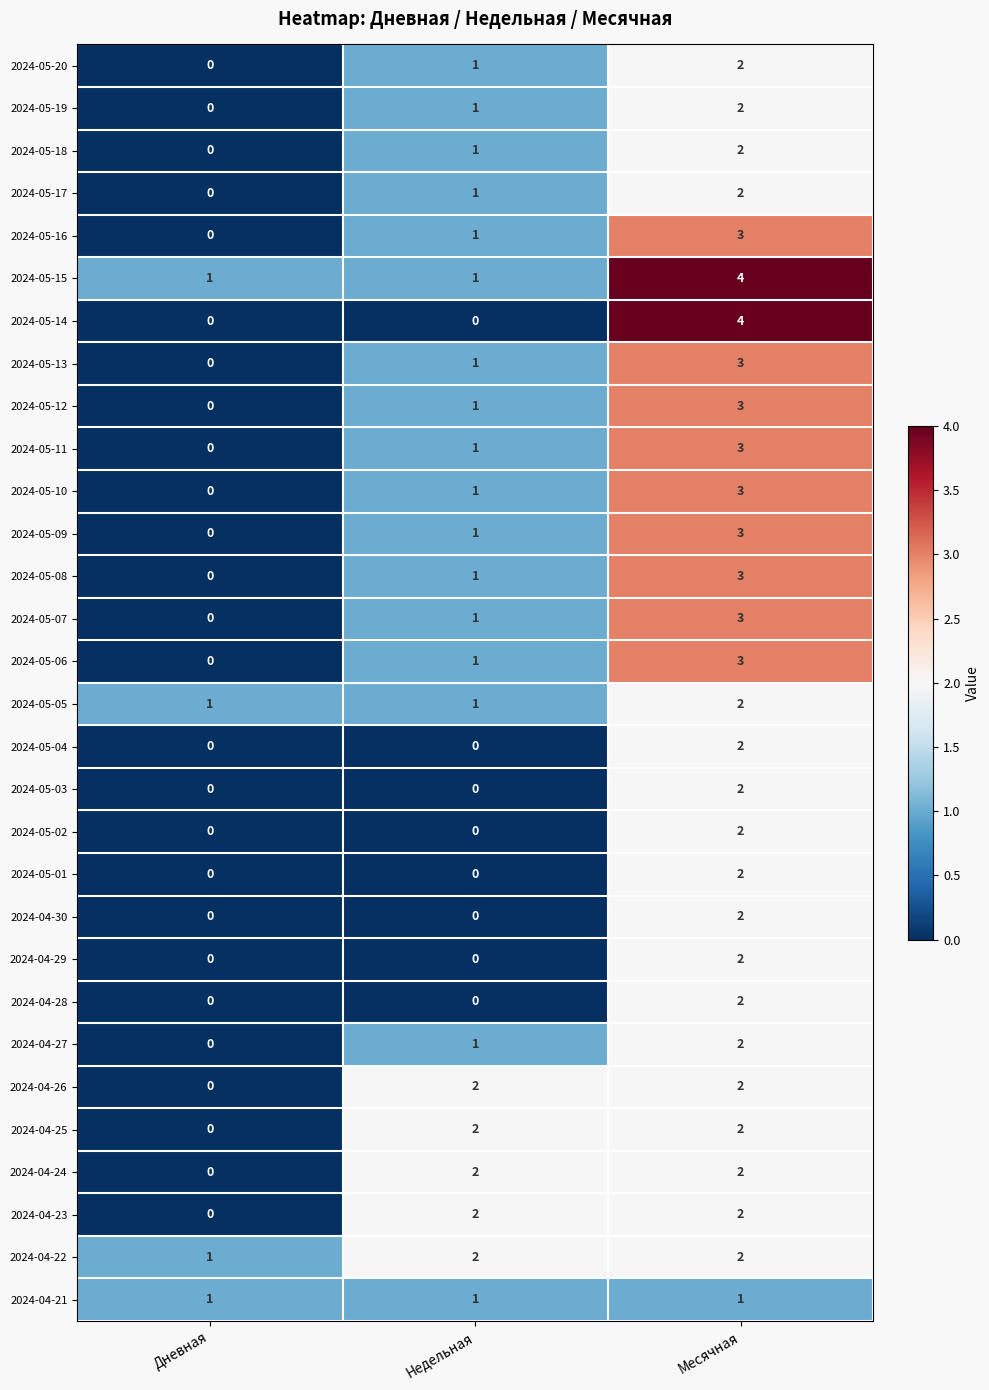

Which label corresponds to the largest value in the chart?

Месячная